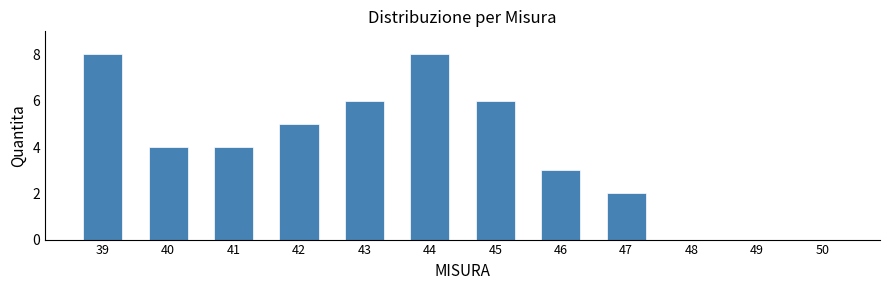

Reading left to right, what are all the values shown in this chart?

39=8	40=4	41=4	42=5	43=6	44=8	45=6	46=3	47=2	48=0	49=0	50=0